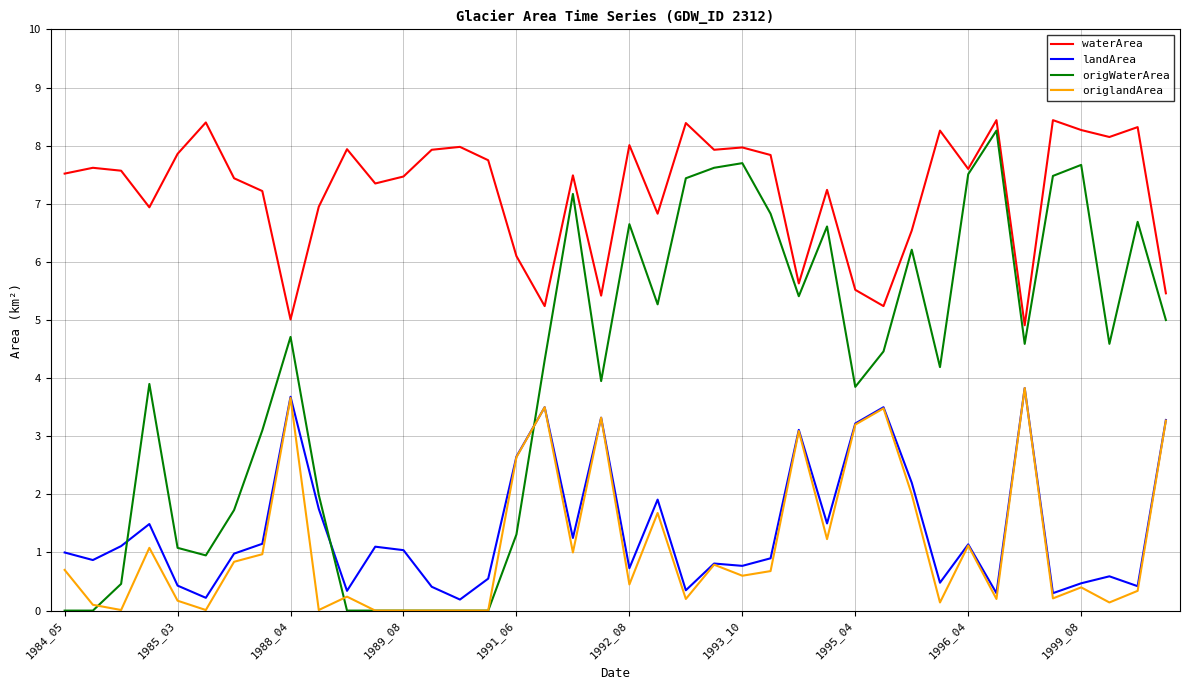

What are all the series names shown in the legend?

waterArea, landArea, origWaterArea, origlandArea